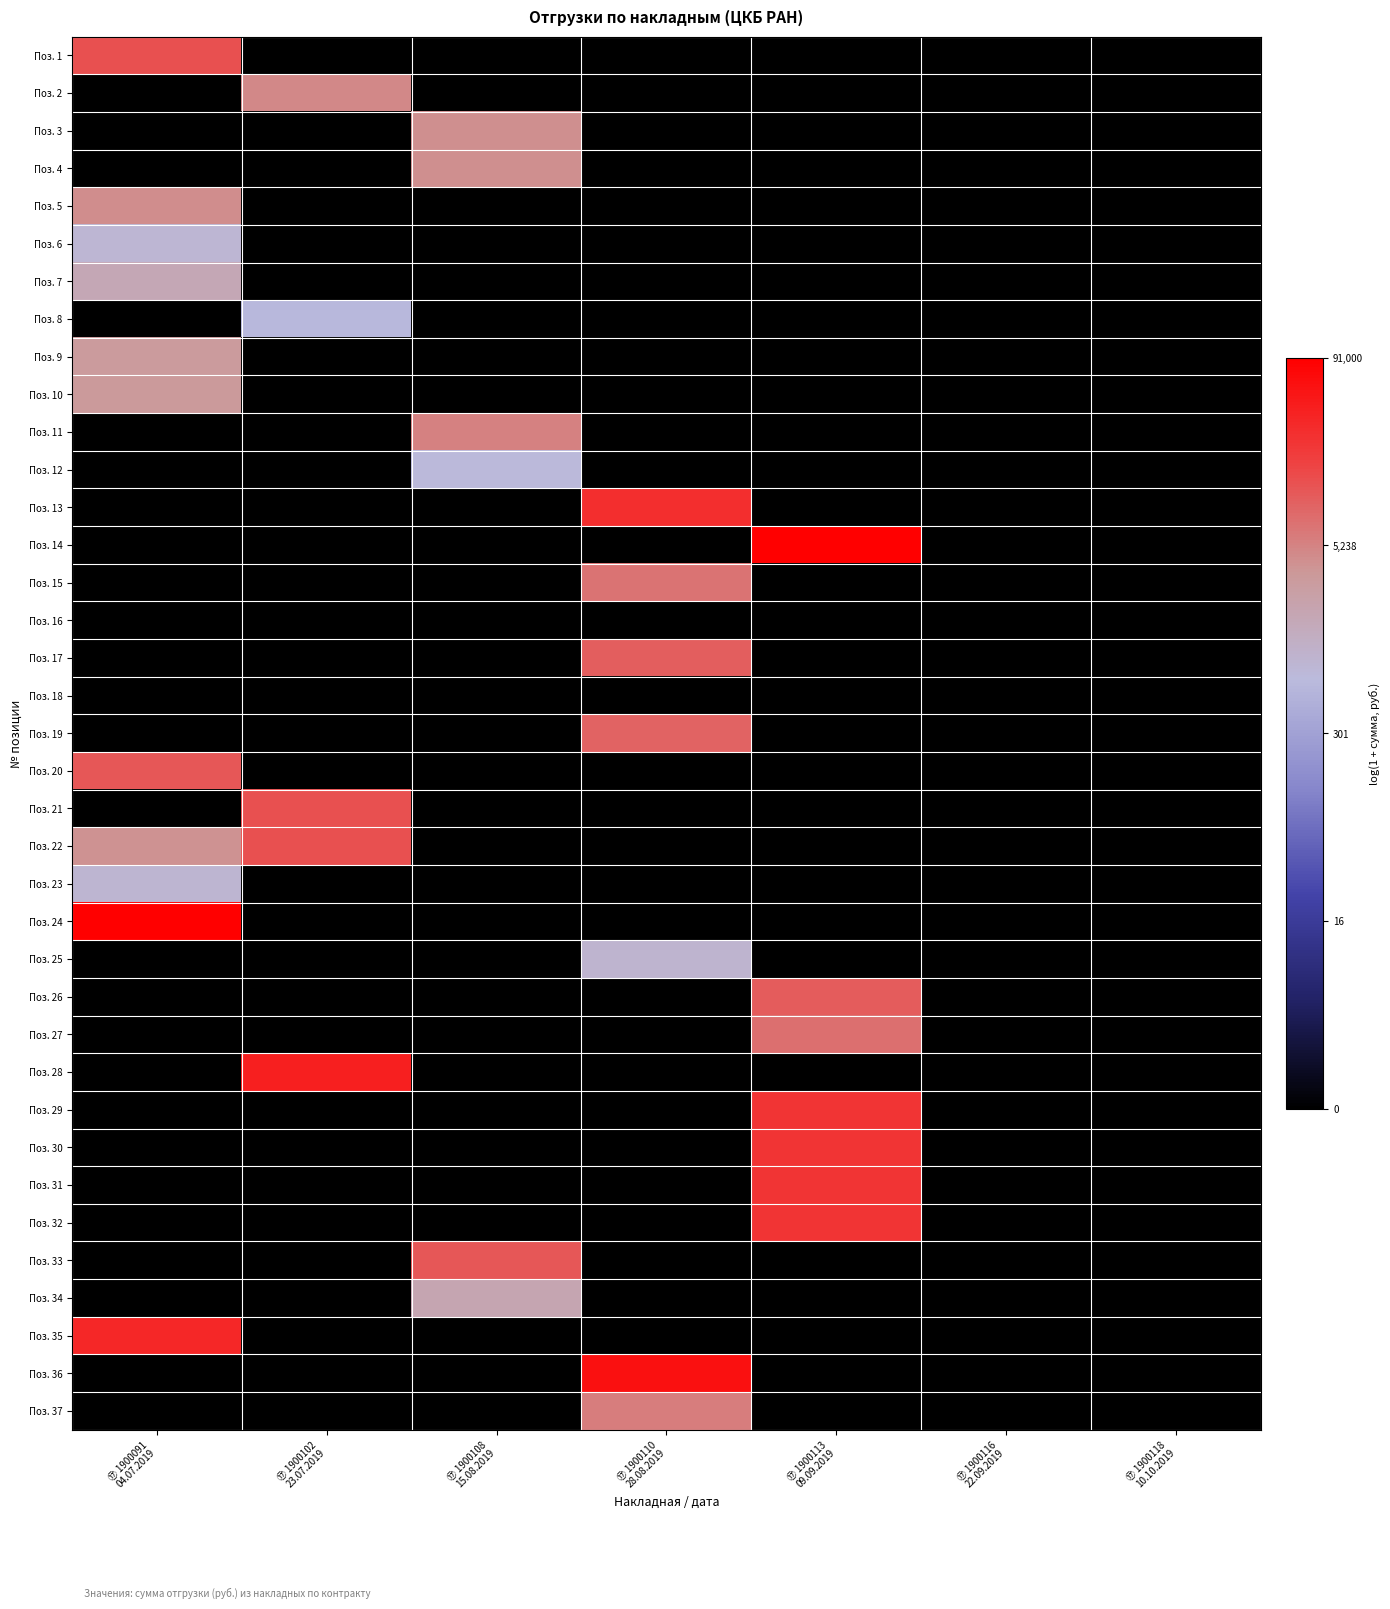

Reading left to right, list all the values displayed in this chart.

Поз. 1: ⑰ 1900091
04.07.2019=9.5	⑰ 1900102
23.07.2019=0.0	⑰ 1900108
15.08.2019=0.0	⑰ 1900110
28.08.2019=0.0	⑰ 1900113
09.09.2019=0.0	⑰ 1900116
22.09.2019=0.0	⑰ 1900118
10.10.2019=0.0
Поз. 2: ⑰ 1900091
04.07.2019=0.0	⑰ 1900102
23.07.2019=8.5	⑰ 1900108
15.08.2019=0.0	⑰ 1900110
28.08.2019=0.0	⑰ 1900113
09.09.2019=0.0	⑰ 1900116
22.09.2019=0.0	⑰ 1900118
10.10.2019=0.0
Поз. 3: ⑰ 1900091
04.07.2019=0.0	⑰ 1900102
23.07.2019=0.0	⑰ 1900108
15.08.2019=8.3	⑰ 1900110
28.08.2019=0.0	⑰ 1900113
09.09.2019=0.0	⑰ 1900116
22.09.2019=0.0	⑰ 1900118
10.10.2019=0.0
Поз. 4: ⑰ 1900091
04.07.2019=0.0	⑰ 1900102
23.07.2019=0.0	⑰ 1900108
15.08.2019=8.3	⑰ 1900110
28.08.2019=0.0	⑰ 1900113
09.09.2019=0.0	⑰ 1900116
22.09.2019=0.0	⑰ 1900118
10.10.2019=0.0
Поз. 5: ⑰ 1900091
04.07.2019=8.3	⑰ 1900102
23.07.2019=0.0	⑰ 1900108
15.08.2019=0.0	⑰ 1900110
28.08.2019=0.0	⑰ 1900113
09.09.2019=0.0	⑰ 1900116
22.09.2019=0.0	⑰ 1900118
10.10.2019=0.0
Поз. 6: ⑰ 1900091
04.07.2019=6.8	⑰ 1900102
23.07.2019=0.0	⑰ 1900108
15.08.2019=0.0	⑰ 1900110
28.08.2019=0.0	⑰ 1900113
09.09.2019=0.0	⑰ 1900116
22.09.2019=0.0	⑰ 1900118
10.10.2019=0.0
Поз. 7: ⑰ 1900091
04.07.2019=7.5	⑰ 1900102
23.07.2019=0.0	⑰ 1900108
15.08.2019=0.0	⑰ 1900110
28.08.2019=0.0	⑰ 1900113
09.09.2019=0.0	⑰ 1900116
22.09.2019=0.0	⑰ 1900118
10.10.2019=0.0
Поз. 8: ⑰ 1900091
04.07.2019=0.0	⑰ 1900102
23.07.2019=6.4	⑰ 1900108
15.08.2019=0.0	⑰ 1900110
28.08.2019=0.0	⑰ 1900113
09.09.2019=0.0	⑰ 1900116
22.09.2019=0.0	⑰ 1900118
10.10.2019=0.0
Поз. 9: ⑰ 1900091
04.07.2019=8.0	⑰ 1900102
23.07.2019=0.0	⑰ 1900108
15.08.2019=0.0	⑰ 1900110
28.08.2019=0.0	⑰ 1900113
09.09.2019=0.0	⑰ 1900116
22.09.2019=0.0	⑰ 1900118
10.10.2019=0.0
Поз. 10: ⑰ 1900091
04.07.2019=8.1	⑰ 1900102
23.07.2019=0.0	⑰ 1900108
15.08.2019=0.0	⑰ 1900110
28.08.2019=0.0	⑰ 1900113
09.09.2019=0.0	⑰ 1900116
22.09.2019=0.0	⑰ 1900118
10.10.2019=0.0
Поз. 11: ⑰ 1900091
04.07.2019=0.0	⑰ 1900102
23.07.2019=0.0	⑰ 1900108
15.08.2019=8.6	⑰ 1900110
28.08.2019=0.0	⑰ 1900113
09.09.2019=0.0	⑰ 1900116
22.09.2019=0.0	⑰ 1900118
10.10.2019=0.0
Поз. 12: ⑰ 1900091
04.07.2019=0.0	⑰ 1900102
23.07.2019=0.0	⑰ 1900108
15.08.2019=6.6	⑰ 1900110
28.08.2019=0.0	⑰ 1900113
09.09.2019=0.0	⑰ 1900116
22.09.2019=0.0	⑰ 1900118
10.10.2019=0.0
Поз. 13: ⑰ 1900091
04.07.2019=0.0	⑰ 1900102
23.07.2019=0.0	⑰ 1900108
15.08.2019=0.0	⑰ 1900110
28.08.2019=10.3	⑰ 1900113
09.09.2019=0.0	⑰ 1900116
22.09.2019=0.0	⑰ 1900118
10.10.2019=0.0
Поз. 14: ⑰ 1900091
04.07.2019=0.0	⑰ 1900102
23.07.2019=0.0	⑰ 1900108
15.08.2019=0.0	⑰ 1900110
28.08.2019=0.0	⑰ 1900113
09.09.2019=11.4	⑰ 1900116
22.09.2019=0.0	⑰ 1900118
10.10.2019=0.0
Поз. 15: ⑰ 1900091
04.07.2019=0.0	⑰ 1900102
23.07.2019=0.0	⑰ 1900108
15.08.2019=0.0	⑰ 1900110
28.08.2019=8.9	⑰ 1900113
09.09.2019=0.0	⑰ 1900116
22.09.2019=0.0	⑰ 1900118
10.10.2019=0.0
Поз. 16: ⑰ 1900091
04.07.2019=0.0	⑰ 1900102
23.07.2019=0.0	⑰ 1900108
15.08.2019=0.0	⑰ 1900110
28.08.2019=0.0	⑰ 1900113
09.09.2019=0.0	⑰ 1900116
22.09.2019=0.0	⑰ 1900118
10.10.2019=0.0
Поз. 17: ⑰ 1900091
04.07.2019=0.0	⑰ 1900102
23.07.2019=0.0	⑰ 1900108
15.08.2019=0.0	⑰ 1900110
28.08.2019=9.3	⑰ 1900113
09.09.2019=0.0	⑰ 1900116
22.09.2019=0.0	⑰ 1900118
10.10.2019=0.0
Поз. 18: ⑰ 1900091
04.07.2019=0.0	⑰ 1900102
23.07.2019=0.0	⑰ 1900108
15.08.2019=0.0	⑰ 1900110
28.08.2019=0.0	⑰ 1900113
09.09.2019=0.0	⑰ 1900116
22.09.2019=0.0	⑰ 1900118
10.10.2019=0.0
Поз. 19: ⑰ 1900091
04.07.2019=0.0	⑰ 1900102
23.07.2019=0.0	⑰ 1900108
15.08.2019=0.0	⑰ 1900110
28.08.2019=9.2	⑰ 1900113
09.09.2019=0.0	⑰ 1900116
22.09.2019=0.0	⑰ 1900118
10.10.2019=0.0
Поз. 20: ⑰ 1900091
04.07.2019=9.4	⑰ 1900102
23.07.2019=0.0	⑰ 1900108
15.08.2019=0.0	⑰ 1900110
28.08.2019=0.0	⑰ 1900113
09.09.2019=0.0	⑰ 1900116
22.09.2019=0.0	⑰ 1900118
10.10.2019=0.0
Поз. 21: ⑰ 1900091
04.07.2019=0.0	⑰ 1900102
23.07.2019=9.5	⑰ 1900108
15.08.2019=0.0	⑰ 1900110
28.08.2019=0.0	⑰ 1900113
09.09.2019=0.0	⑰ 1900116
22.09.2019=0.0	⑰ 1900118
10.10.2019=0.0
Поз. 22: ⑰ 1900091
04.07.2019=8.3	⑰ 1900102
23.07.2019=9.5	⑰ 1900108
15.08.2019=0.0	⑰ 1900110
28.08.2019=0.0	⑰ 1900113
09.09.2019=0.0	⑰ 1900116
22.09.2019=0.0	⑰ 1900118
10.10.2019=0.0
Поз. 23: ⑰ 1900091
04.07.2019=6.8	⑰ 1900102
23.07.2019=0.0	⑰ 1900108
15.08.2019=0.0	⑰ 1900110
28.08.2019=0.0	⑰ 1900113
09.09.2019=0.0	⑰ 1900116
22.09.2019=0.0	⑰ 1900118
10.10.2019=0.0
Поз. 24: ⑰ 1900091
04.07.2019=11.4	⑰ 1900102
23.07.2019=0.0	⑰ 1900108
15.08.2019=0.0	⑰ 1900110
28.08.2019=0.0	⑰ 1900113
09.09.2019=0.0	⑰ 1900116
22.09.2019=0.0	⑰ 1900118
10.10.2019=0.0
Поз. 25: ⑰ 1900091
04.07.2019=0.0	⑰ 1900102
23.07.2019=0.0	⑰ 1900108
15.08.2019=0.0	⑰ 1900110
28.08.2019=6.8	⑰ 1900113
09.09.2019=0.0	⑰ 1900116
22.09.2019=0.0	⑰ 1900118
10.10.2019=0.0
Поз. 26: ⑰ 1900091
04.07.2019=0.0	⑰ 1900102
23.07.2019=0.0	⑰ 1900108
15.08.2019=0.0	⑰ 1900110
28.08.2019=0.0	⑰ 1900113
09.09.2019=9.3	⑰ 1900116
22.09.2019=0.0	⑰ 1900118
10.10.2019=0.0
Поз. 27: ⑰ 1900091
04.07.2019=0.0	⑰ 1900102
23.07.2019=0.0	⑰ 1900108
15.08.2019=0.0	⑰ 1900110
28.08.2019=0.0	⑰ 1900113
09.09.2019=9.0	⑰ 1900116
22.09.2019=0.0	⑰ 1900118
10.10.2019=0.0
Поз. 28: ⑰ 1900091
04.07.2019=0.0	⑰ 1900102
23.07.2019=10.6	⑰ 1900108
15.08.2019=0.0	⑰ 1900110
28.08.2019=0.0	⑰ 1900113
09.09.2019=0.0	⑰ 1900116
22.09.2019=0.0	⑰ 1900118
10.10.2019=0.0
Поз. 29: ⑰ 1900091
04.07.2019=0.0	⑰ 1900102
23.07.2019=0.0	⑰ 1900108
15.08.2019=0.0	⑰ 1900110
28.08.2019=0.0	⑰ 1900113
09.09.2019=10.2	⑰ 1900116
22.09.2019=0.0	⑰ 1900118
10.10.2019=0.0
Поз. 30: ⑰ 1900091
04.07.2019=0.0	⑰ 1900102
23.07.2019=0.0	⑰ 1900108
15.08.2019=0.0	⑰ 1900110
28.08.2019=0.0	⑰ 1900113
09.09.2019=10.2	⑰ 1900116
22.09.2019=0.0	⑰ 1900118
10.10.2019=0.0
Поз. 31: ⑰ 1900091
04.07.2019=0.0	⑰ 1900102
23.07.2019=0.0	⑰ 1900108
15.08.2019=0.0	⑰ 1900110
28.08.2019=0.0	⑰ 1900113
09.09.2019=10.2	⑰ 1900116
22.09.2019=0.0	⑰ 1900118
10.10.2019=0.0
Поз. 32: ⑰ 1900091
04.07.2019=0.0	⑰ 1900102
23.07.2019=0.0	⑰ 1900108
15.08.2019=0.0	⑰ 1900110
28.08.2019=0.0	⑰ 1900113
09.09.2019=10.2	⑰ 1900116
22.09.2019=0.0	⑰ 1900118
10.10.2019=0.0
Поз. 33: ⑰ 1900091
04.07.2019=0.0	⑰ 1900102
23.07.2019=0.0	⑰ 1900108
15.08.2019=9.4	⑰ 1900110
28.08.2019=0.0	⑰ 1900113
09.09.2019=0.0	⑰ 1900116
22.09.2019=0.0	⑰ 1900118
10.10.2019=0.0
Поз. 34: ⑰ 1900091
04.07.2019=0.0	⑰ 1900102
23.07.2019=0.0	⑰ 1900108
15.08.2019=7.6	⑰ 1900110
28.08.2019=0.0	⑰ 1900113
09.09.2019=0.0	⑰ 1900116
22.09.2019=0.0	⑰ 1900118
10.10.2019=0.0
Поз. 35: ⑰ 1900091
04.07.2019=10.5	⑰ 1900102
23.07.2019=0.0	⑰ 1900108
15.08.2019=0.0	⑰ 1900110
28.08.2019=0.0	⑰ 1900113
09.09.2019=0.0	⑰ 1900116
22.09.2019=0.0	⑰ 1900118
10.10.2019=0.0
Поз. 36: ⑰ 1900091
04.07.2019=0.0	⑰ 1900102
23.07.2019=0.0	⑰ 1900108
15.08.2019=0.0	⑰ 1900110
28.08.2019=11.0	⑰ 1900113
09.09.2019=0.0	⑰ 1900116
22.09.2019=0.0	⑰ 1900118
10.10.2019=0.0
Поз. 37: ⑰ 1900091
04.07.2019=0.0	⑰ 1900102
23.07.2019=0.0	⑰ 1900108
15.08.2019=0.0	⑰ 1900110
28.08.2019=8.7	⑰ 1900113
09.09.2019=0.0	⑰ 1900116
22.09.2019=0.0	⑰ 1900118
10.10.2019=0.0